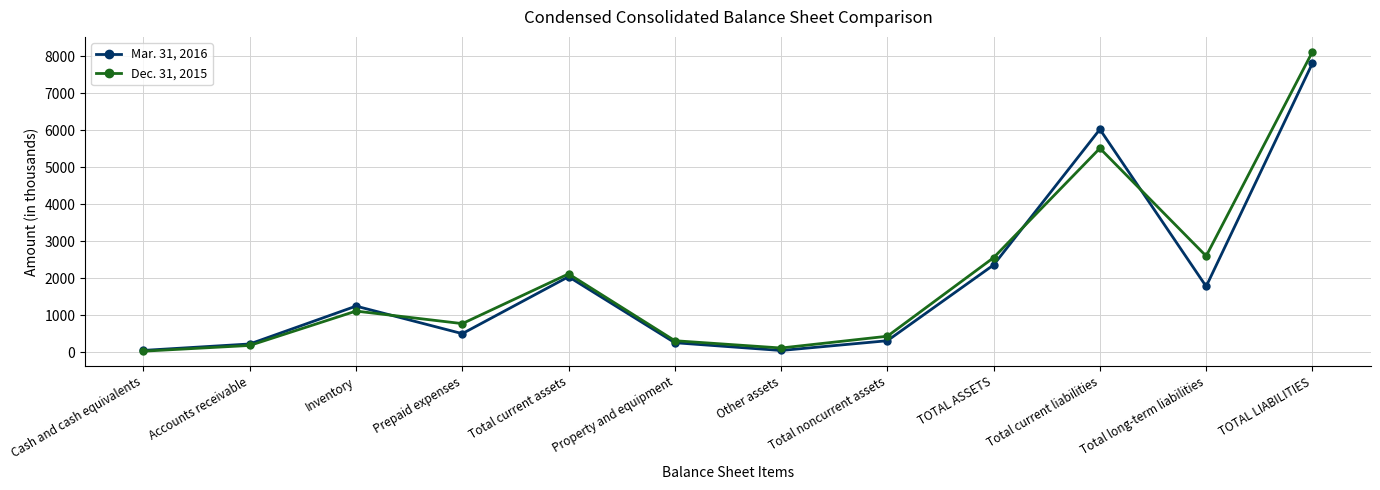

True or false: Dec. 31, 2015 has a value of 2590 at TOTAL LIABILITIES.

False